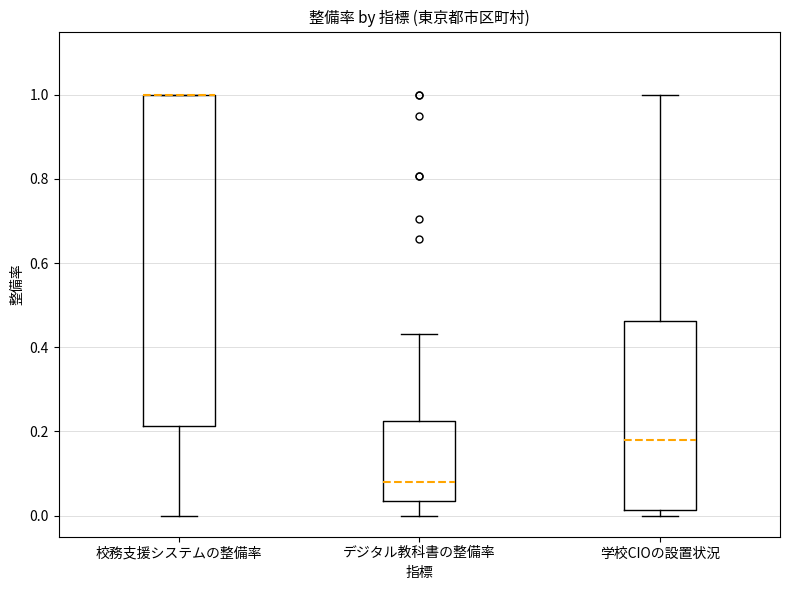

Reading left to right, read every box against the y-axis: the position of its median line, the range the box covers, and the ends of its whiskers. The values are not printed on the chart, so give them approximately, as read against the axis.

校務支援システムの整備率: median 1.00 (drawn on the box's upper edge), box 0.22 to 1.00, whiskers 0.00 to 1.00
デジタル教科書の整備率: median 0.08, box 0.04 to 0.22, whiskers 0.00 to 0.44
学校CIOの設置状況: median 0.18, box 0.02 to 0.46, whiskers 0.00 to 1.00